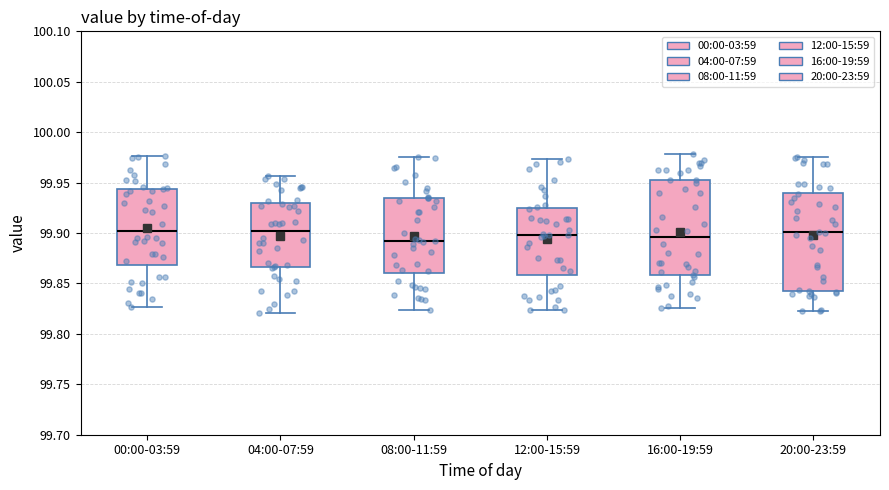

Reading left to right, read every box against the y-axis: the position of its median line, the range the box covers, and the ends of its whiskers. The values are not printed on the chart, so give them approximately, as read against the axis.

00:00-03:59: median 99.900, box 99.870 to 99.945, whiskers 99.825 to 99.975
04:00-07:59: median 99.900, box 99.865 to 99.930, whiskers 99.820 to 99.955
08:00-11:59: median 99.890, box 99.860 to 99.935, whiskers 99.825 to 99.975
12:00-15:59: median 99.900, box 99.860 to 99.925, whiskers 99.825 to 99.975
16:00-19:59: median 99.895, box 99.860 to 99.955, whiskers 99.825 to 99.980
20:00-23:59: median 99.900, box 99.845 to 99.940, whiskers 99.820 to 99.975